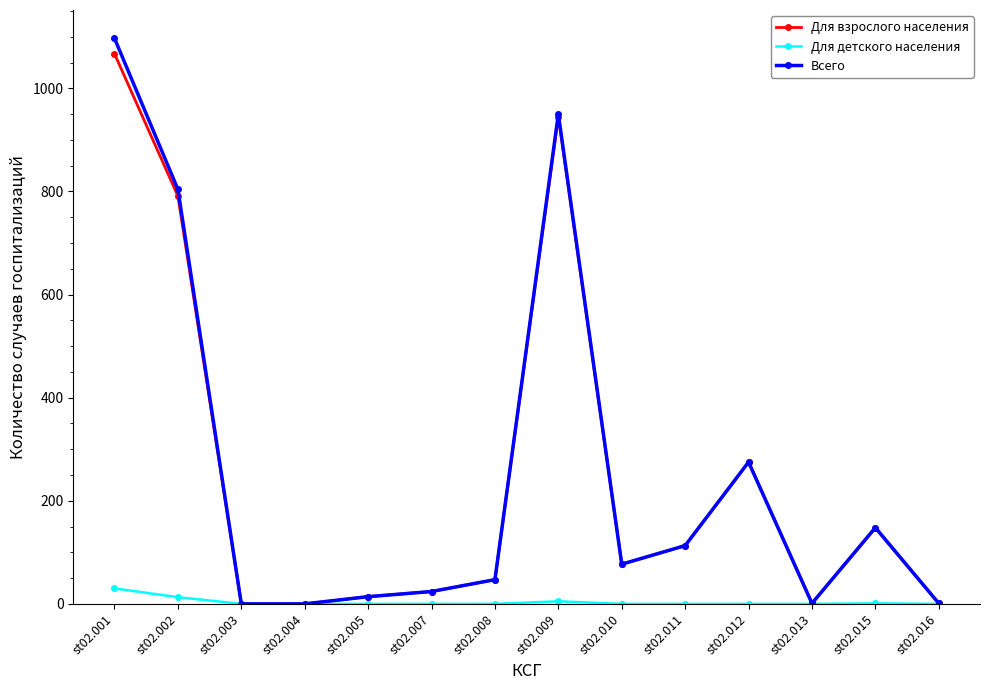

Between st02.008 and st02.015, which series saw the biggest shift?

Всего